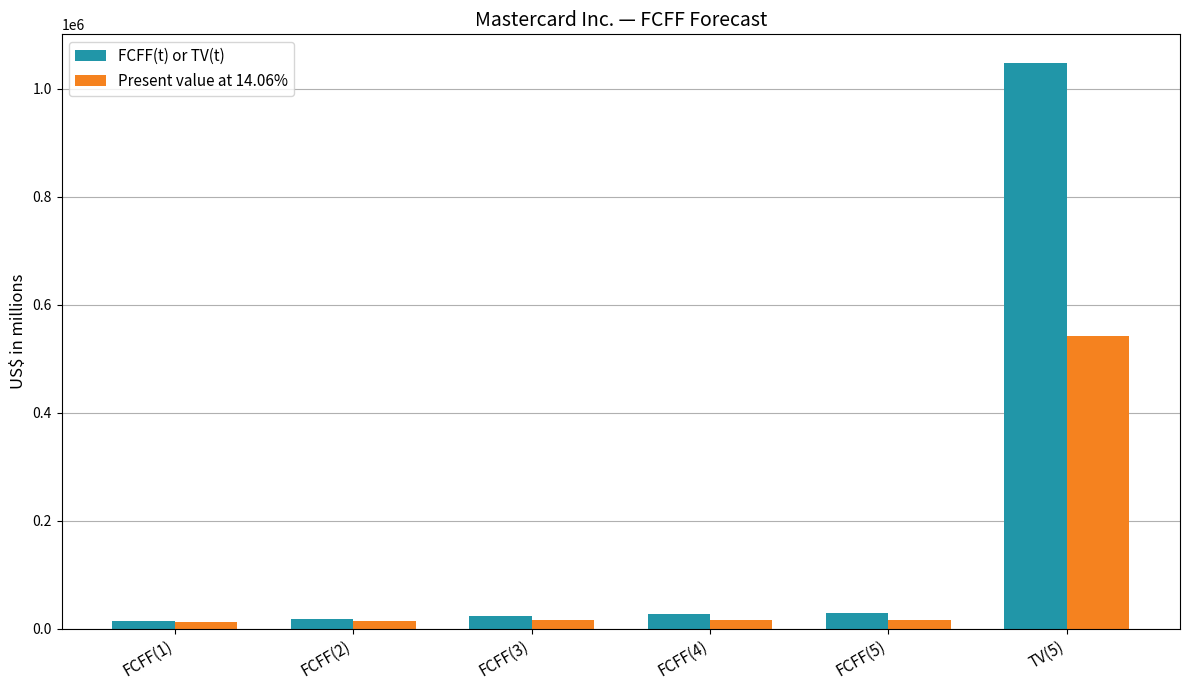

What is the label of the 3rd bar from the left?

FCFF(3)